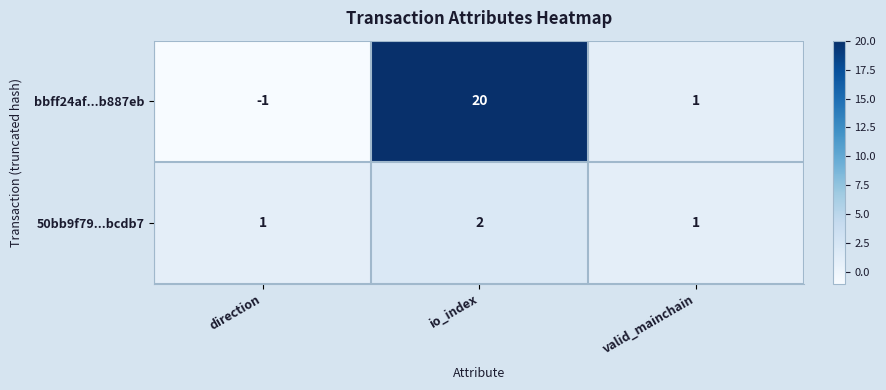

The value of 50bb9f79...bcdb7 at direction is 1. True or false?

True